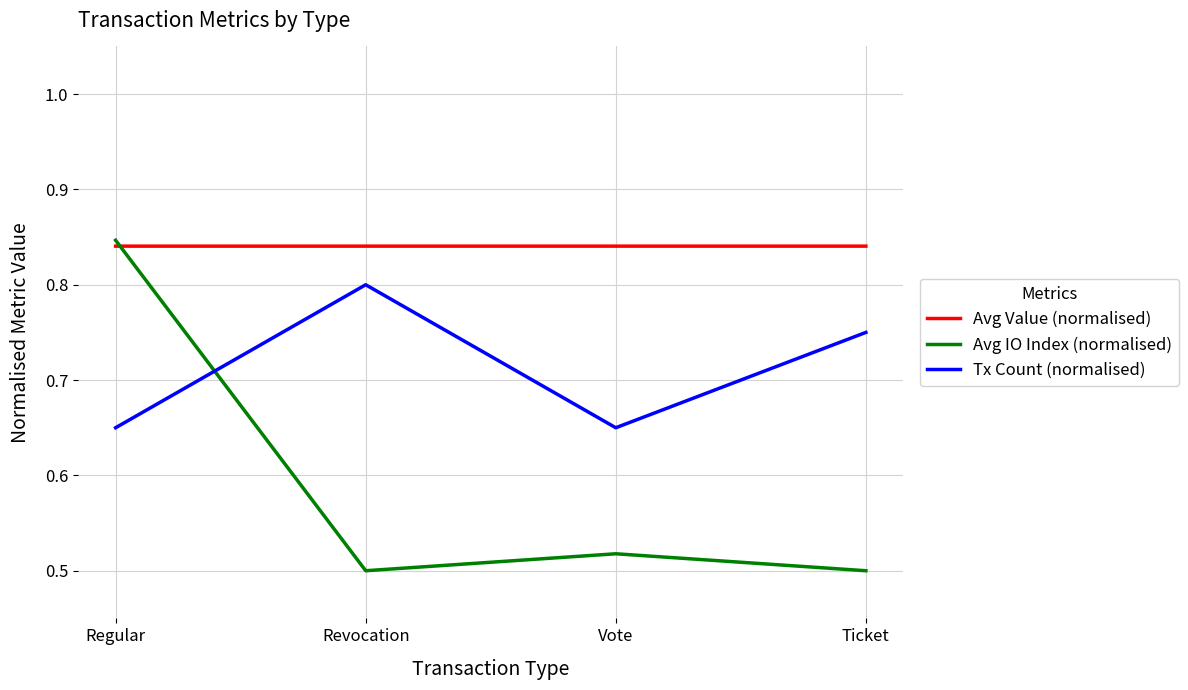

What are all the series names shown in the legend?

Avg Value (normalised), Avg IO Index (normalised), Tx Count (normalised)